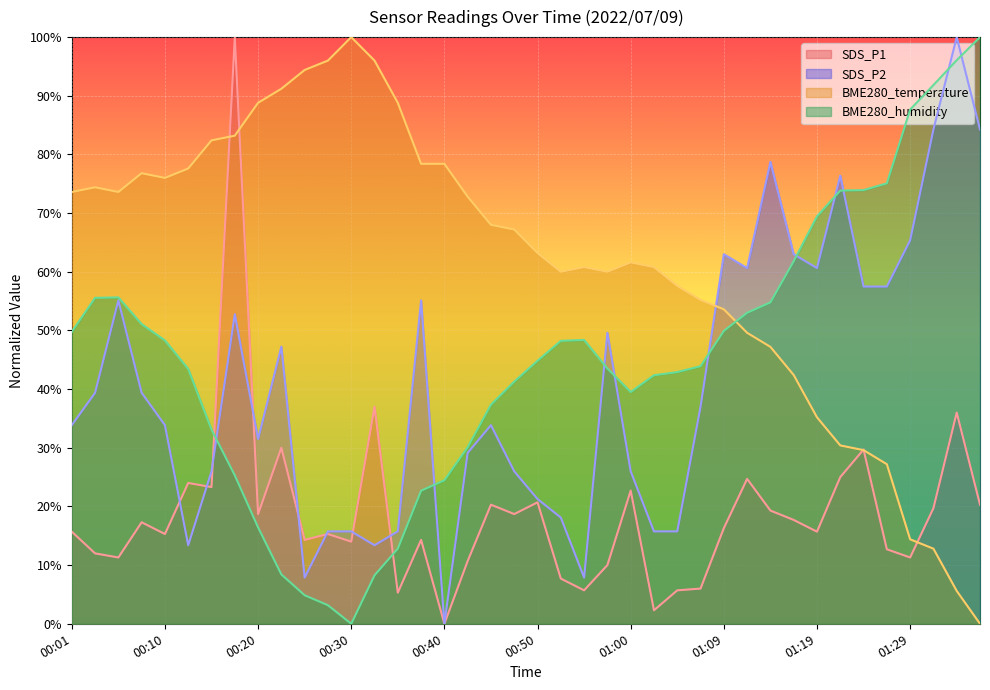

How many lines are shown in the chart?

4